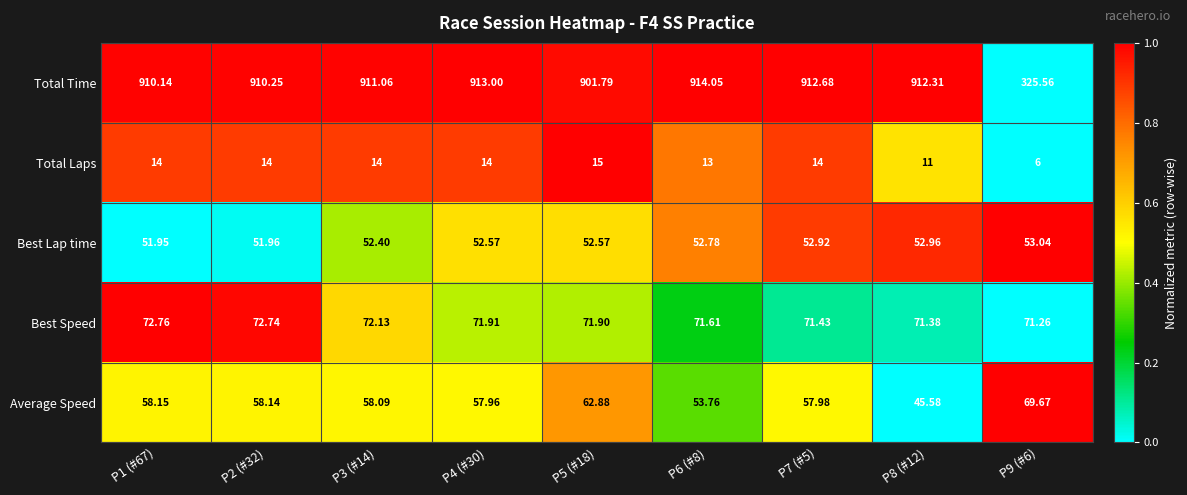

Rank the series by their maximum value, from highest to lowest.

Total Time, Best Speed, Average Speed, Best Lap time, Total Laps